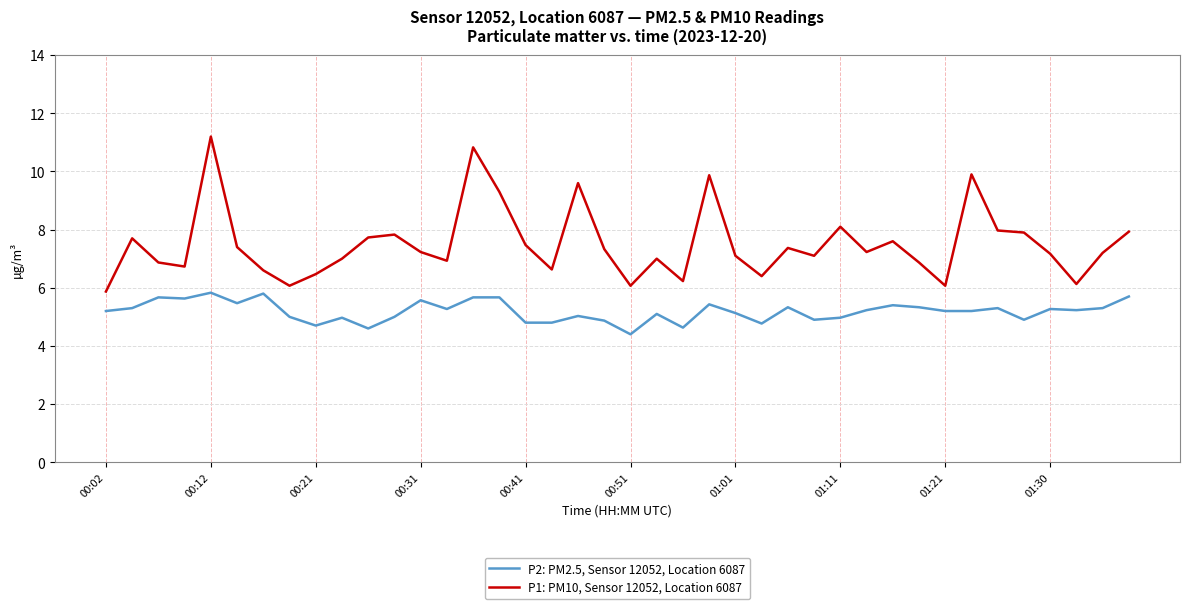

Rank the series by their average value, from highest to lowest.

P1: PM10, Sensor 12052, Location 6087, P2: PM2.5, Sensor 12052, Location 6087